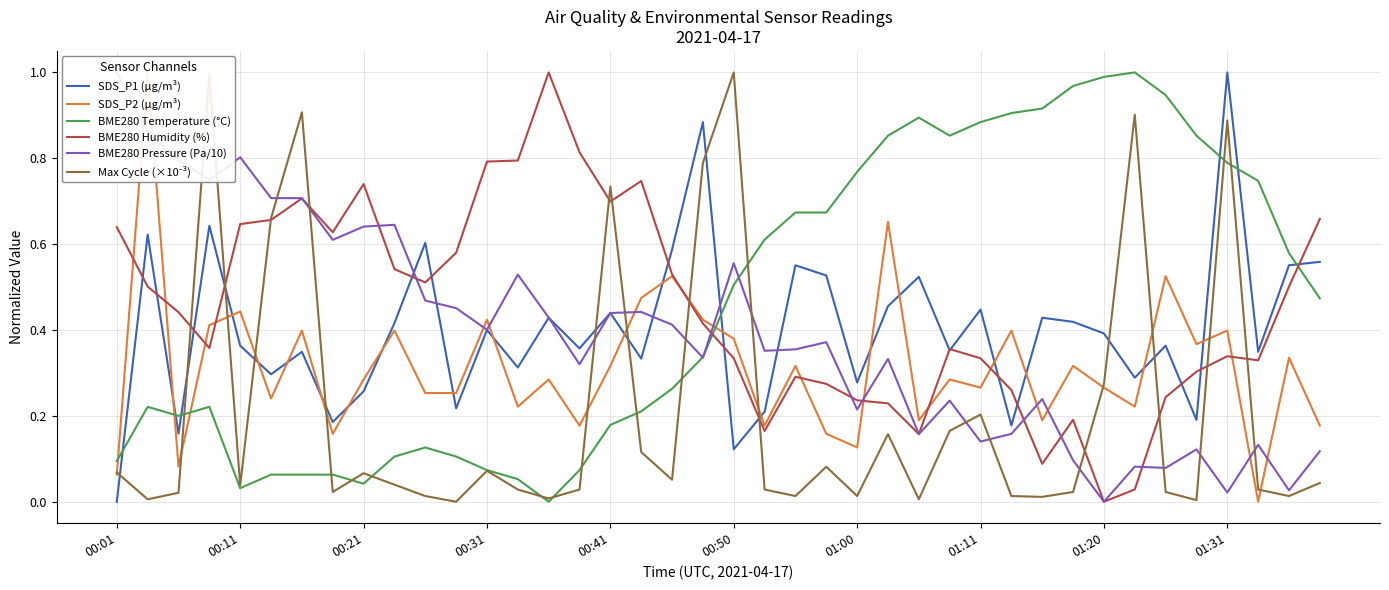

Which category has the lowest value across all series?

00:01